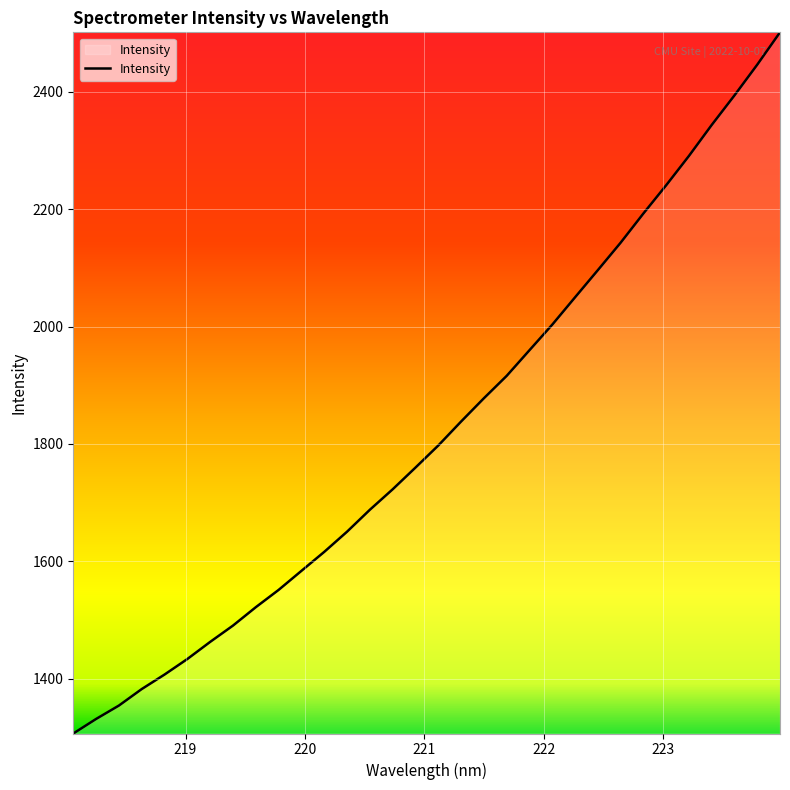

Reading left to right, list all the values displayed in this chart.

1306.3	1331.1	1354.0	1382.1	1406.8	1433.3	1462.5	1490.3	1521.7	1551.1	1583.6	1615.9	1650.4	1687.7	1722.6	1759.6	1797.2	1838.0	1877.7	1915.9	1959.6	2003.2	2049.8	2096.1	2142.8	2192.6	2240.8	2290.8	2343.6	2394.0	2446.4	2501.5